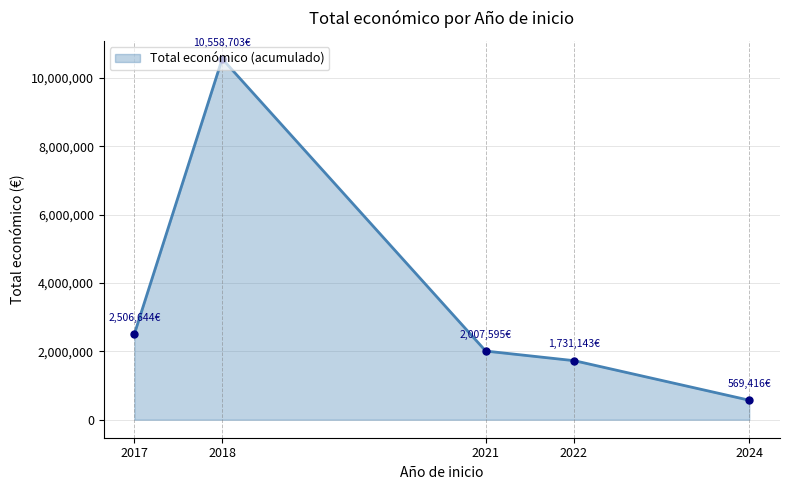

What is the sum of all Total económico values?

17373501